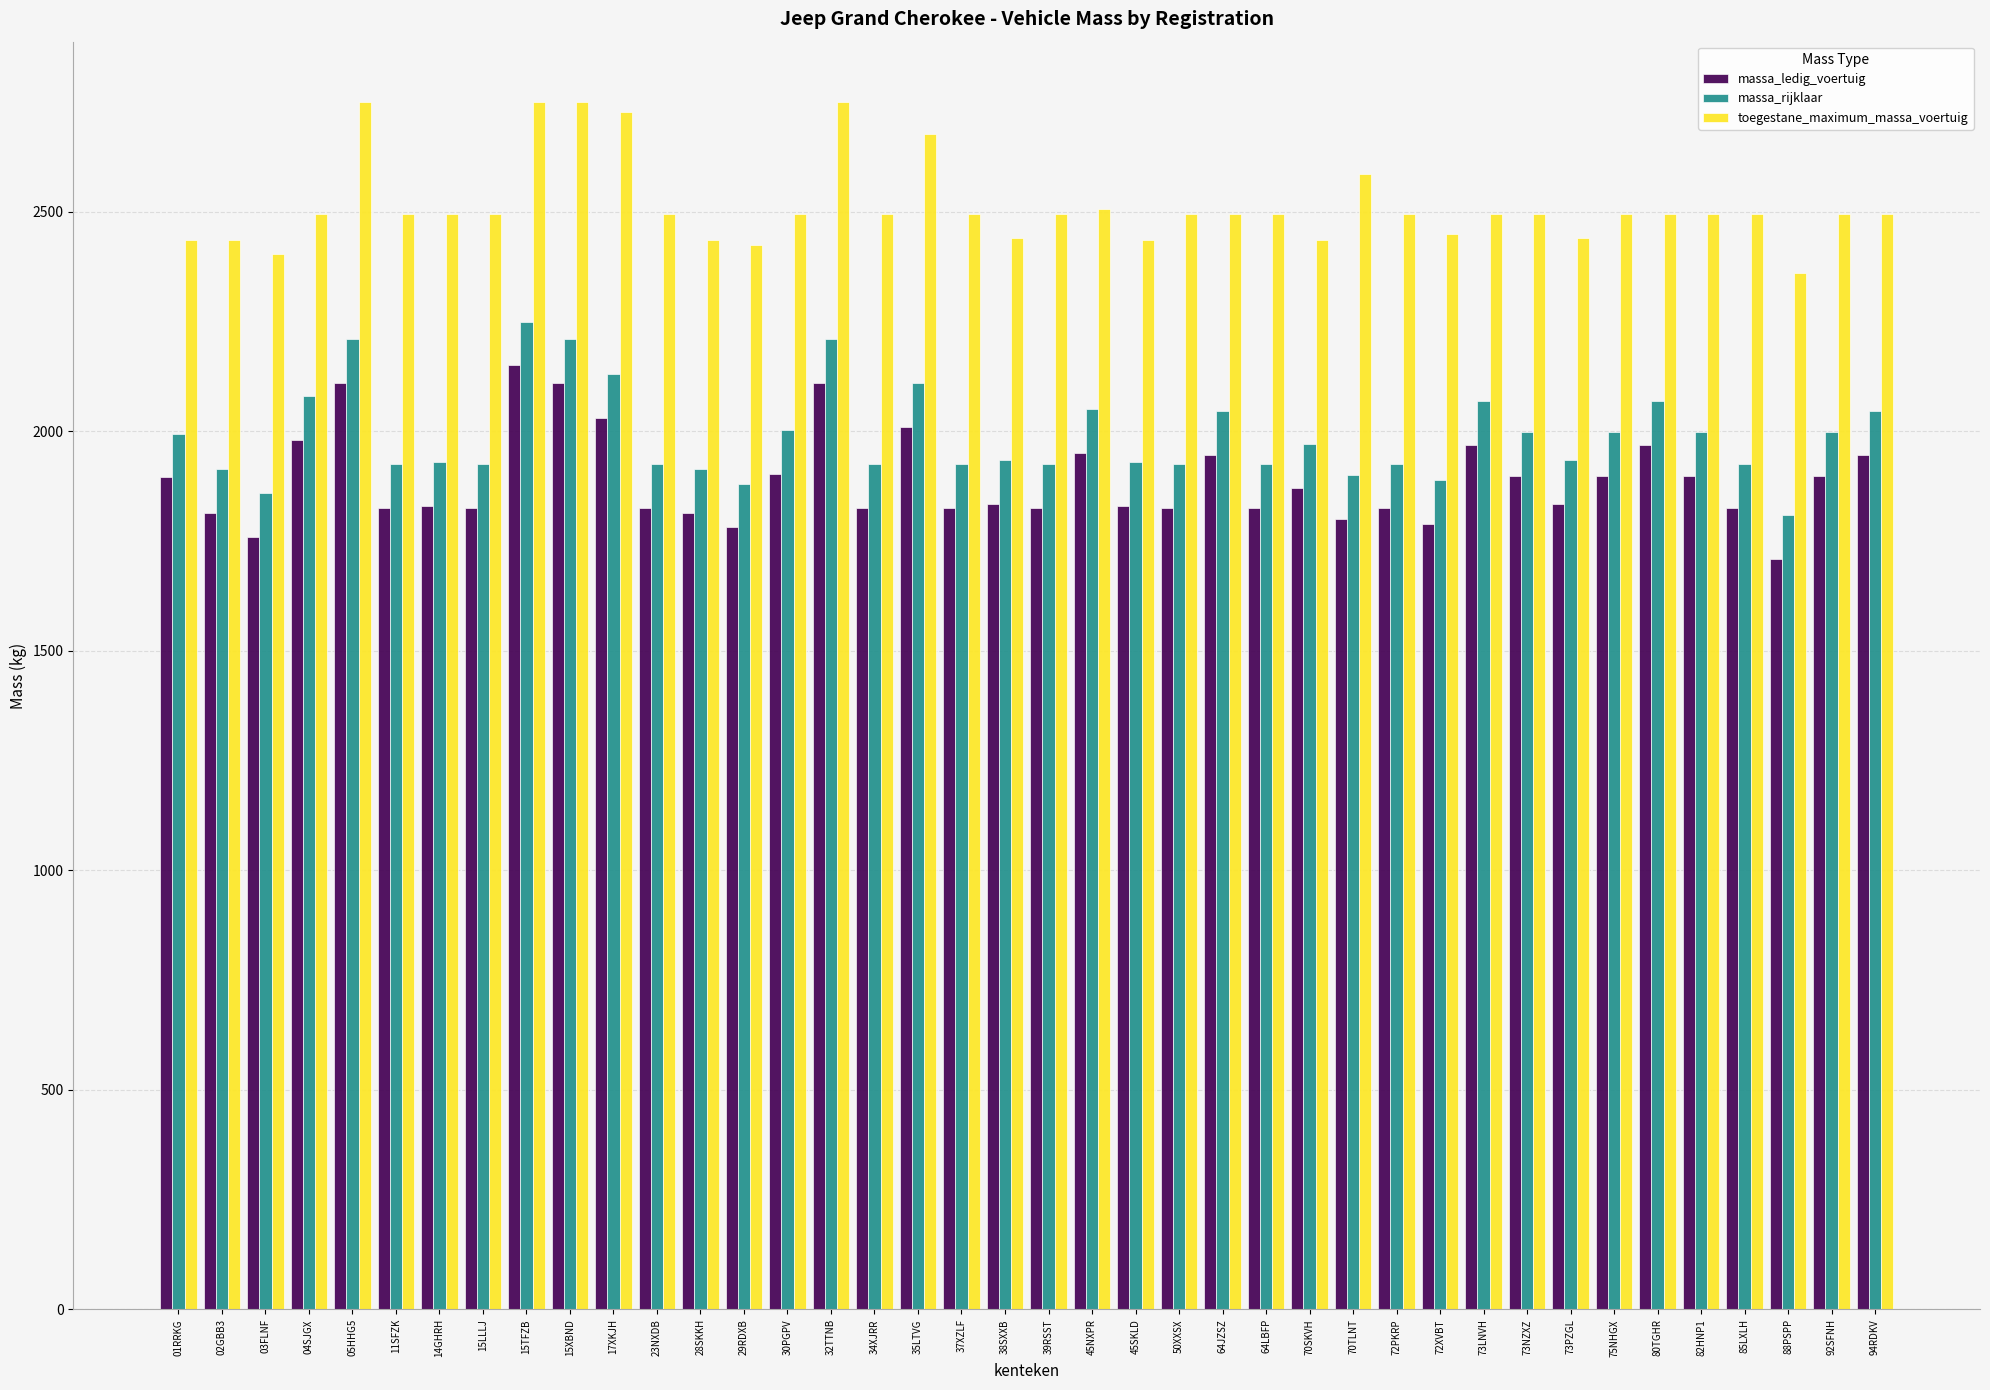

True or false: massa_ledig_voertuig has a value of 1946 at 64JZSZ.

True